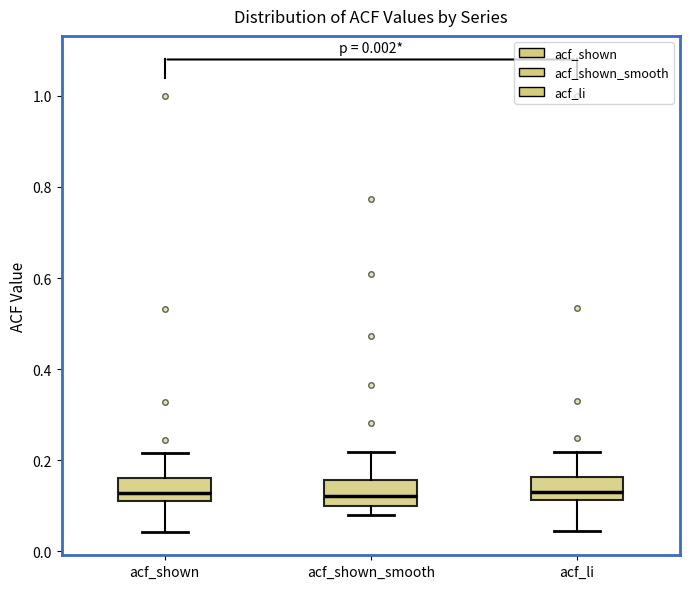

Where is the lower edge of the box for acf_shown on the y-axis? The values are not printed on the chart, so give them approximately, as read against the axis.

0.12